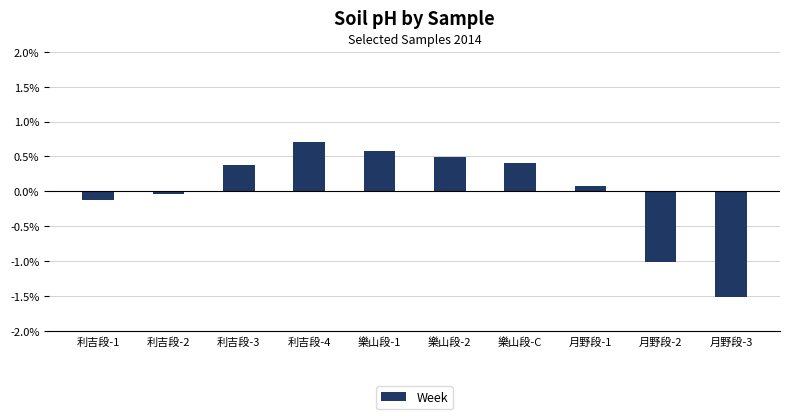

Count the number of data series in this chart.

1